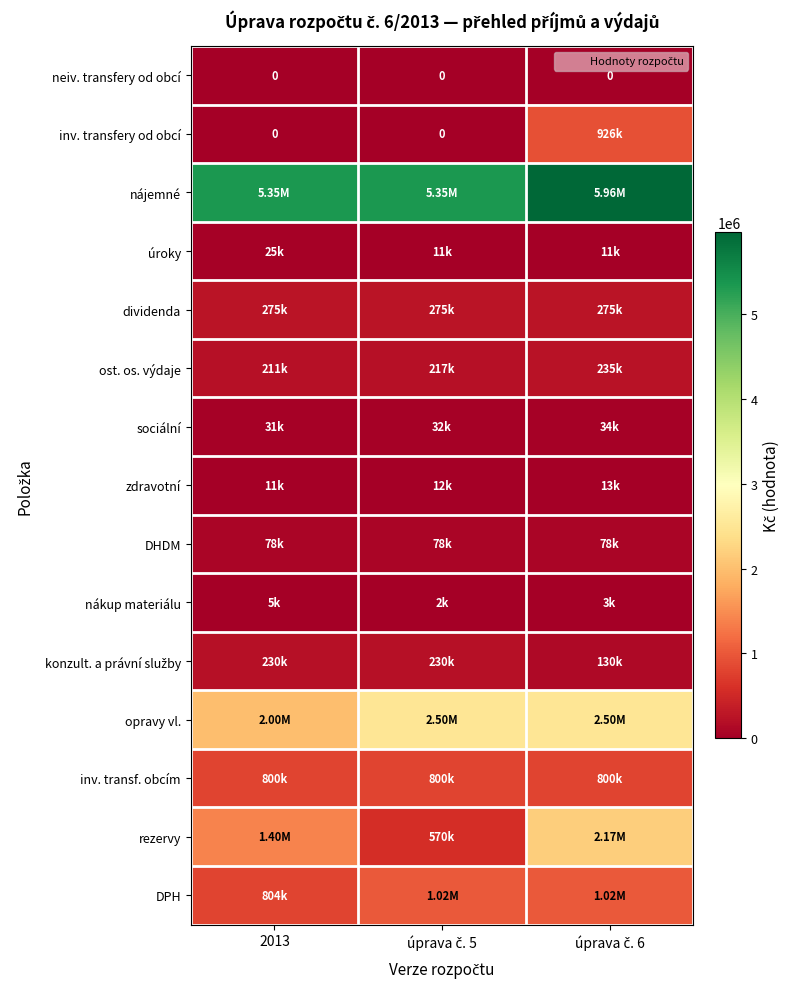

At which category does the chart reach its minimum across all series?

2013